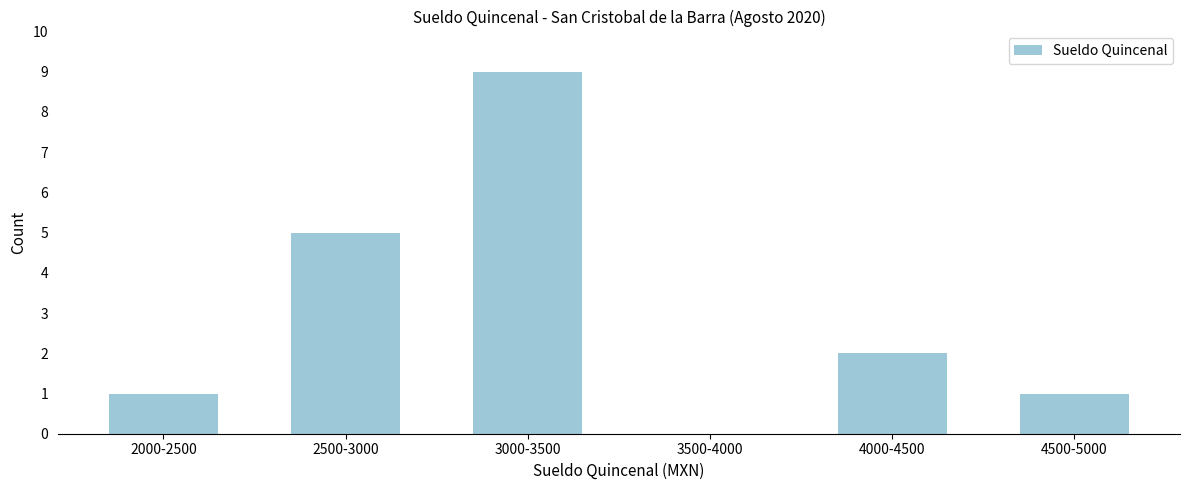

Reading left to right, transcribe all the data shown in this chart.

2000-2500=1	2500-3000=5	3000-3500=9	3500-4000=0	4000-4500=2	4500-5000=1